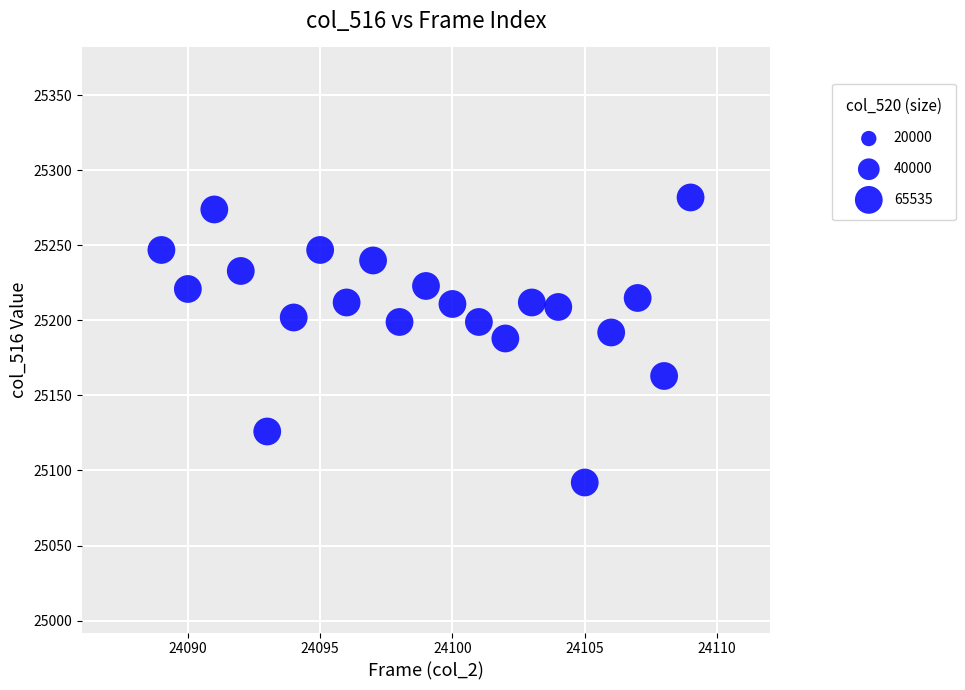

What is the range of Y values (max minus min)?

190